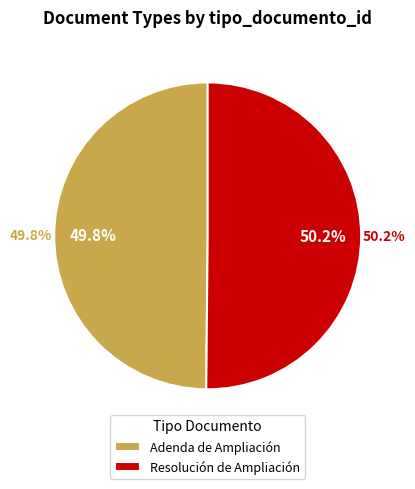

What portion of the pie excludes Resolución de Ampliación?

49.8%